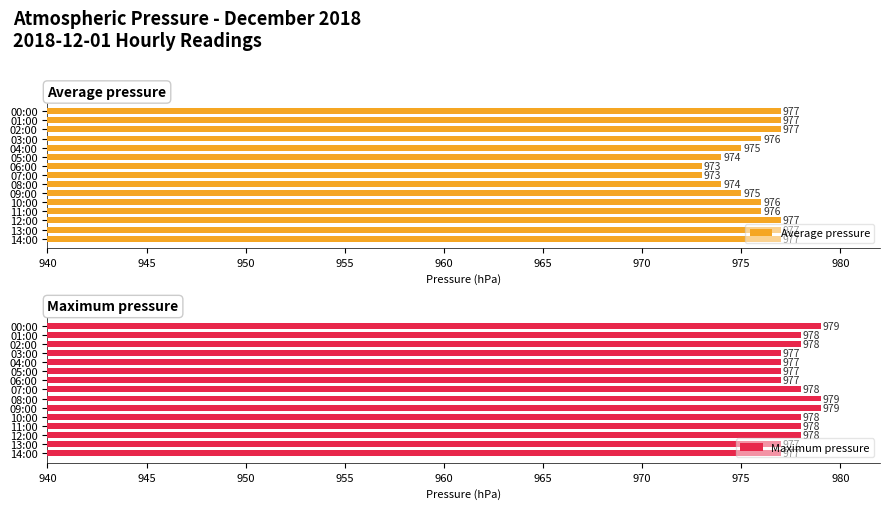

Which series has the largest total across all categories?

Maximum pressure